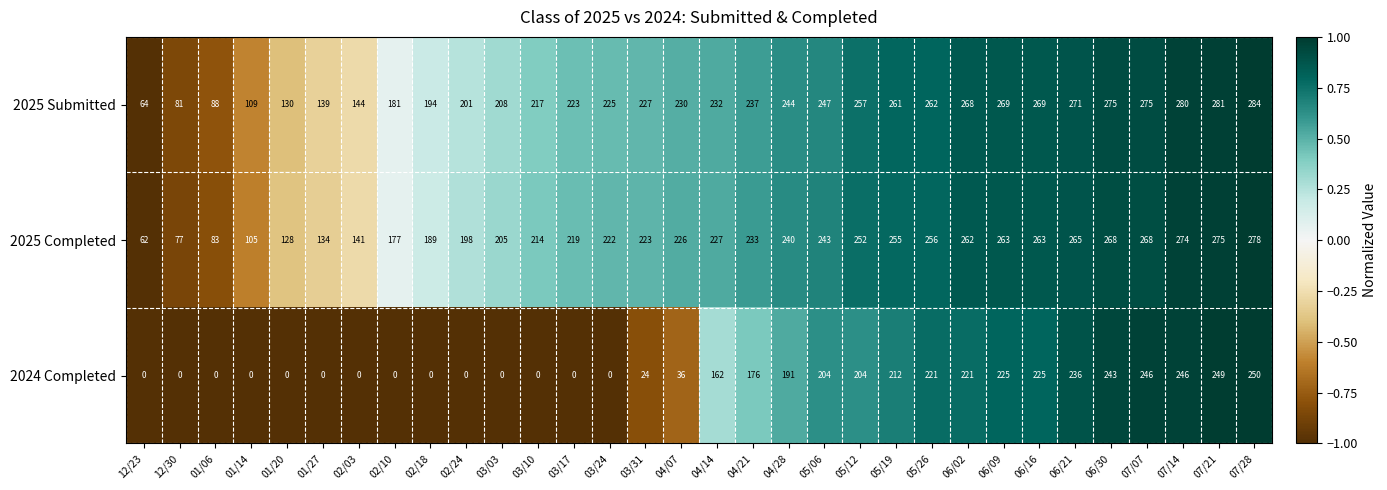

What is the sum of all 2025 Completed values?

6725